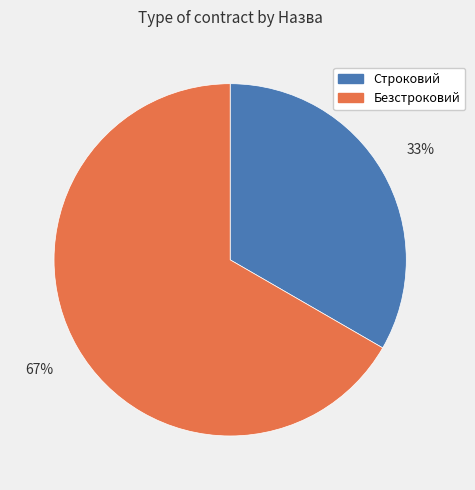

What percentage is the Строковий slice, to the nearest percent?

33%